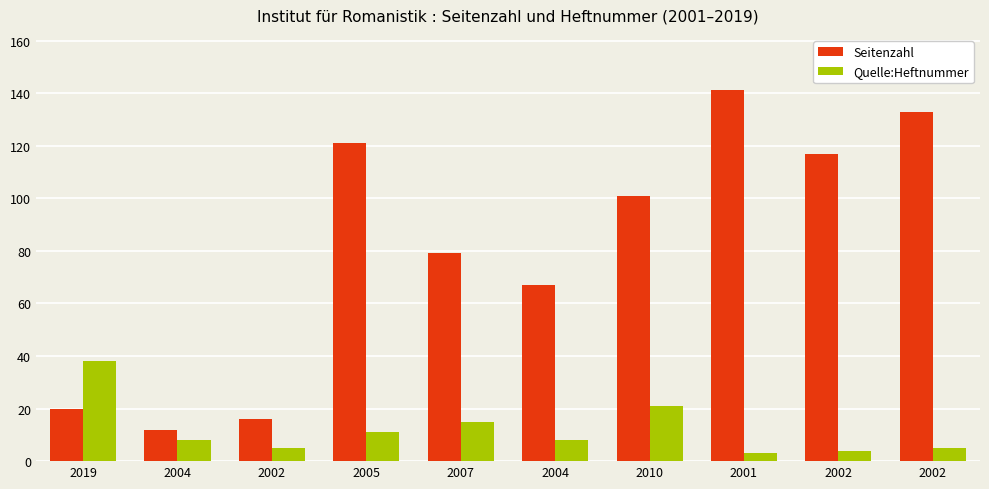

Which series has the largest range (max minus min)?

Seitenzahl